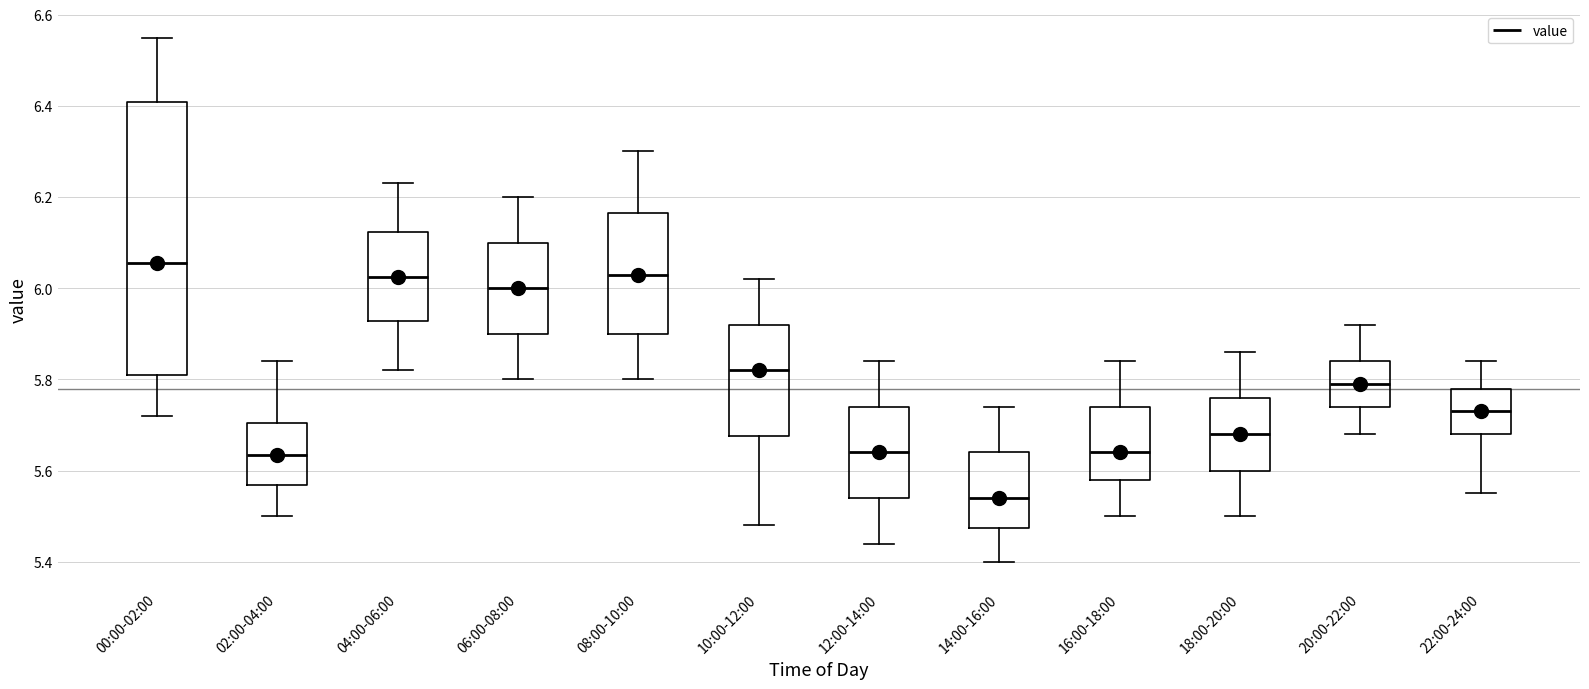

Comparing the boxes themselves (not the whiskers), which one is the tallest?

00:00-02:00